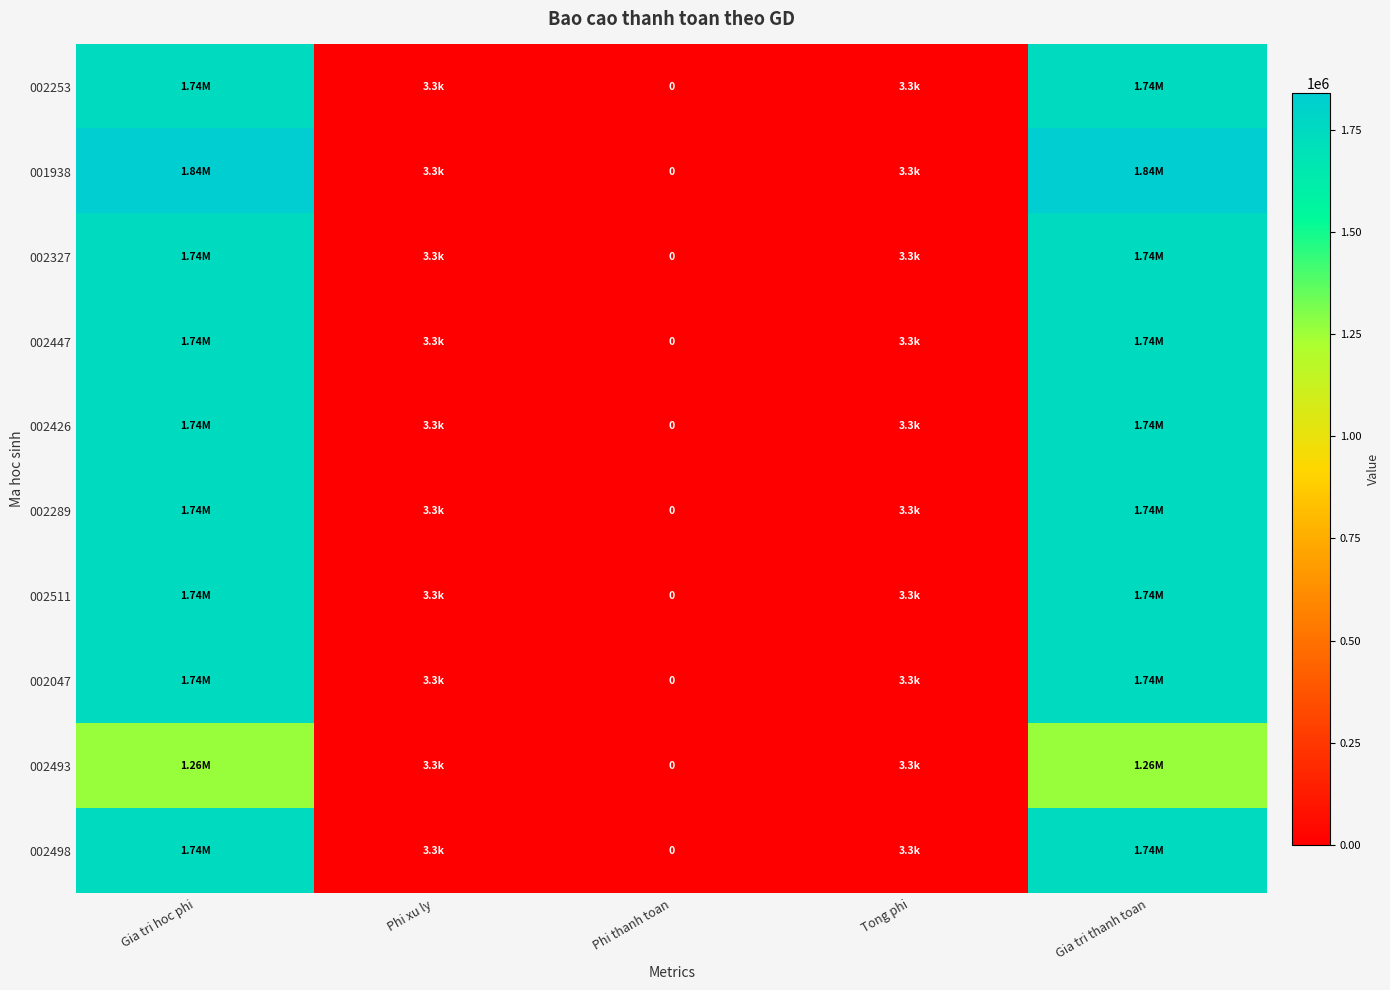

What is the difference between the maximum and minimum values in the 002511 series?

1740000